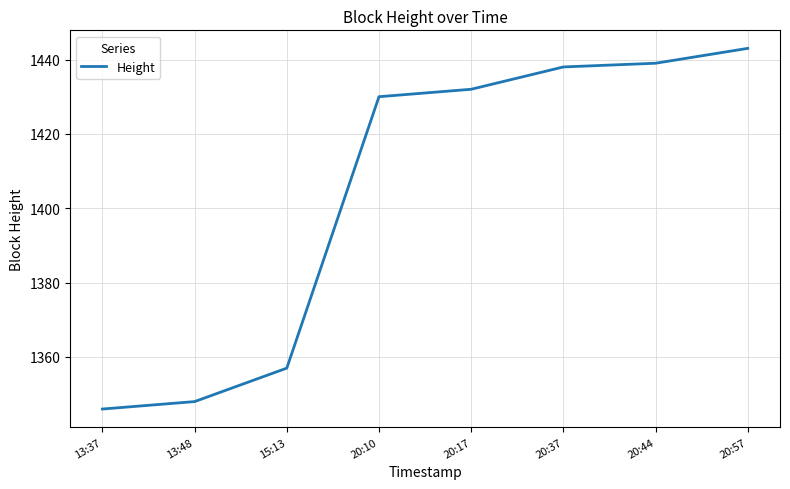

What position from the right is 20:17?

4